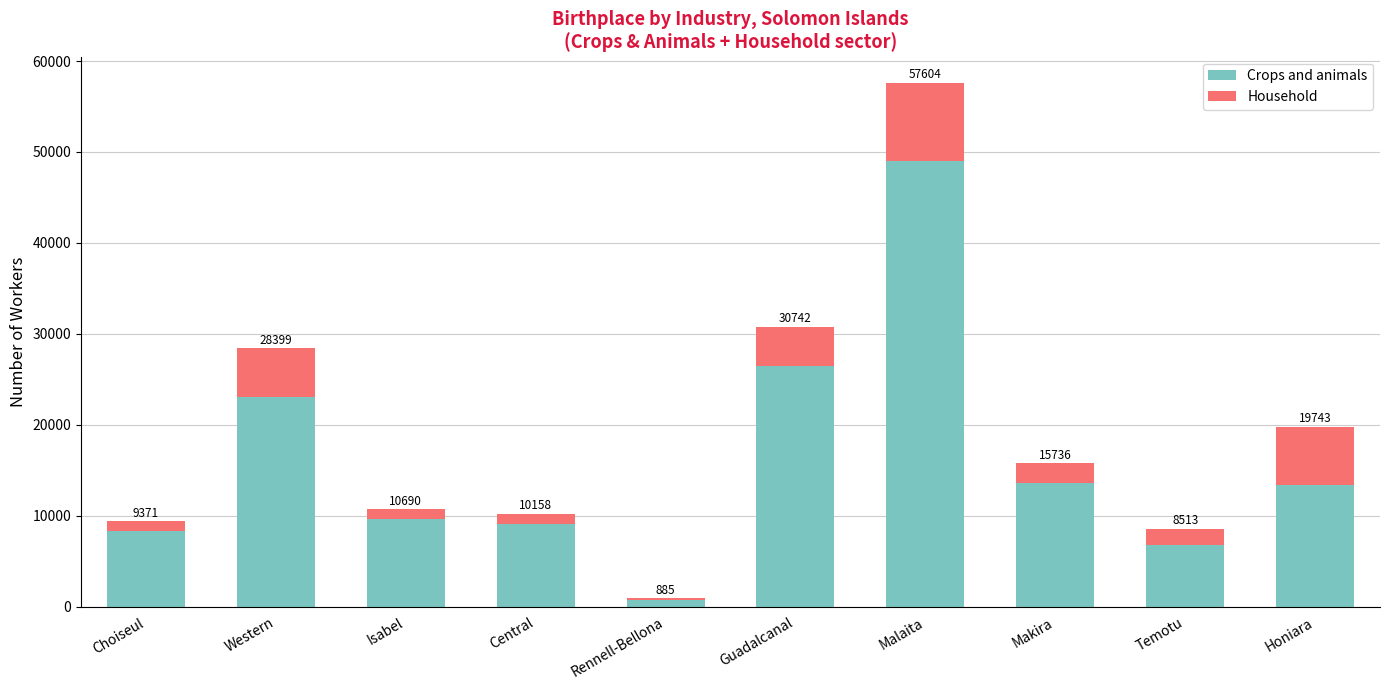

What are all the series names shown in the legend?

Crops and animals, Household